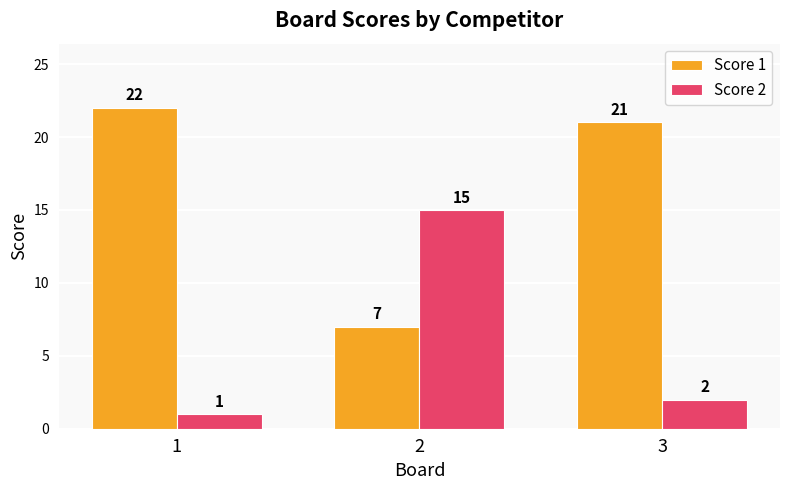

Which category has the lowest value across all series?

1